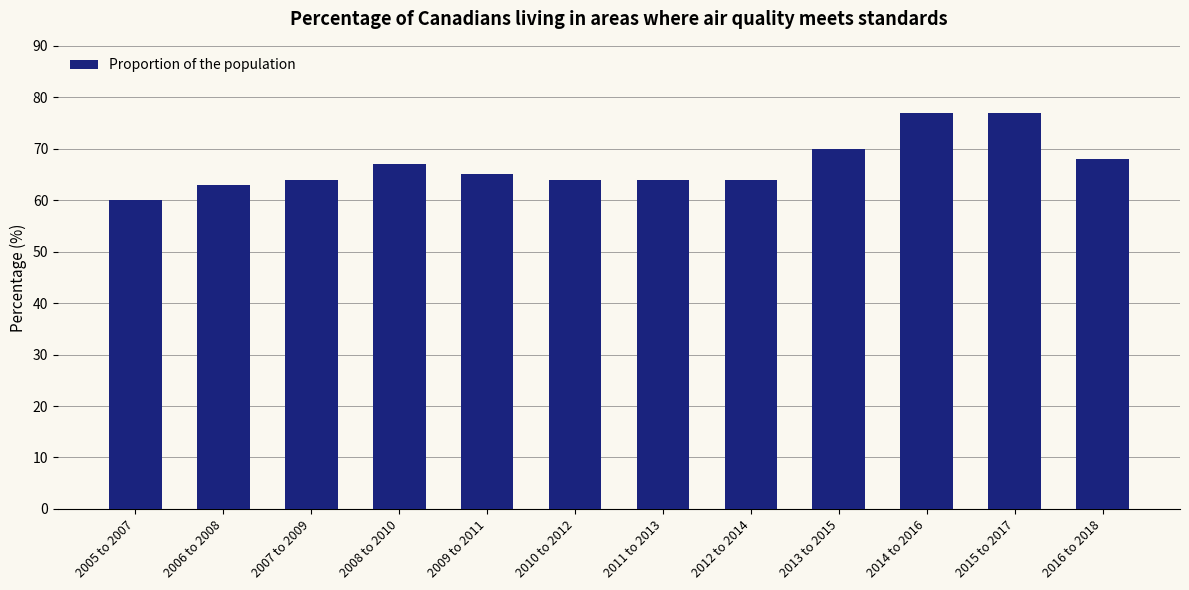

What is the difference between the values at 2007 to 2009 and 2014 to 2016?

13